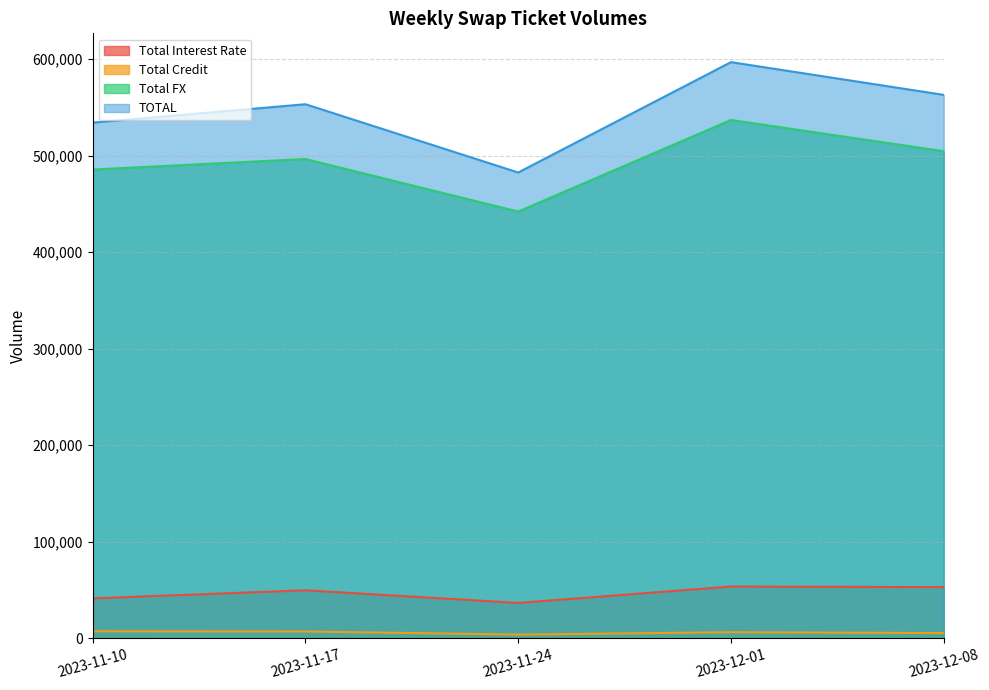

Is the value of Total Credit at 2023-12-01 greater than the value of Total Interest Rate at 2023-12-08?

No